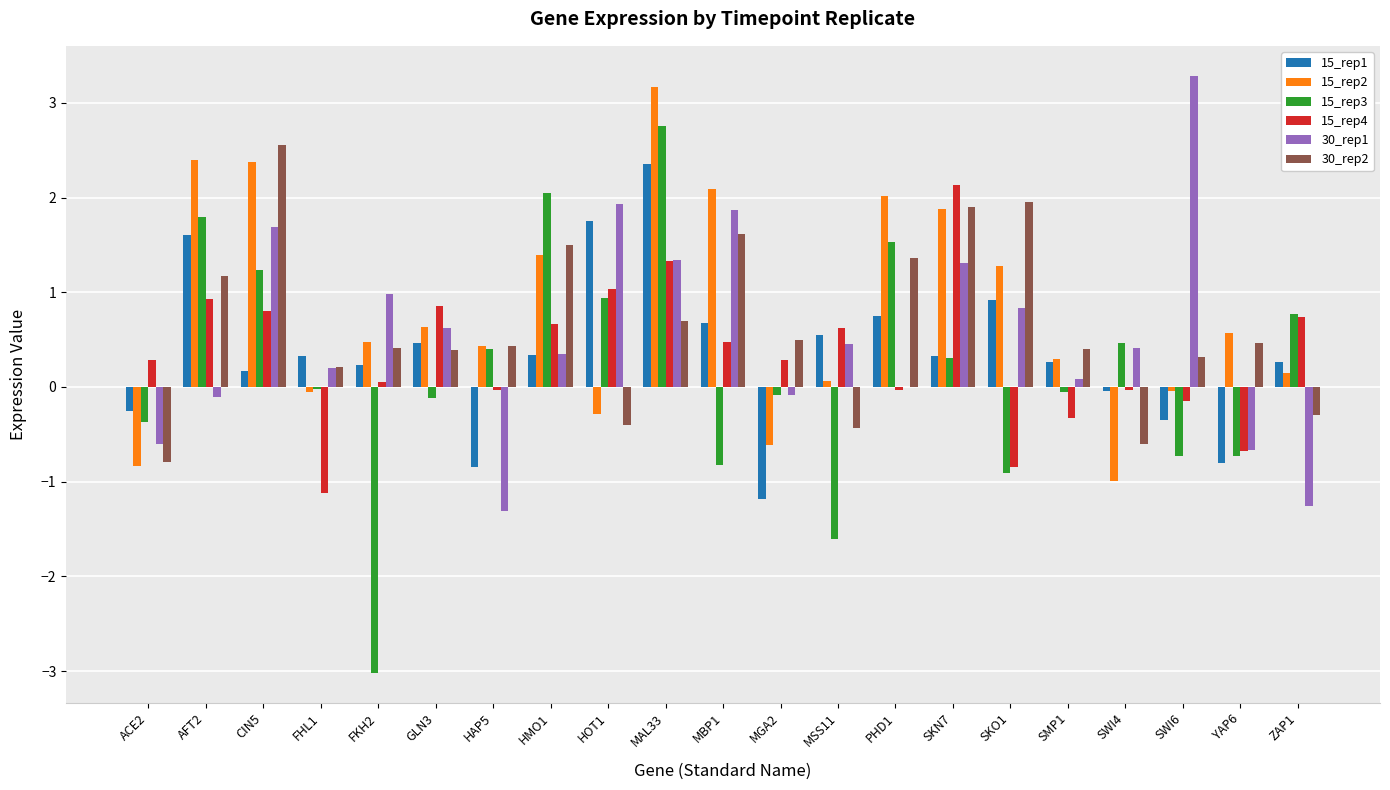

What are all the series names shown in the legend?

15_rep1, 15_rep2, 15_rep3, 15_rep4, 30_rep1, 30_rep2